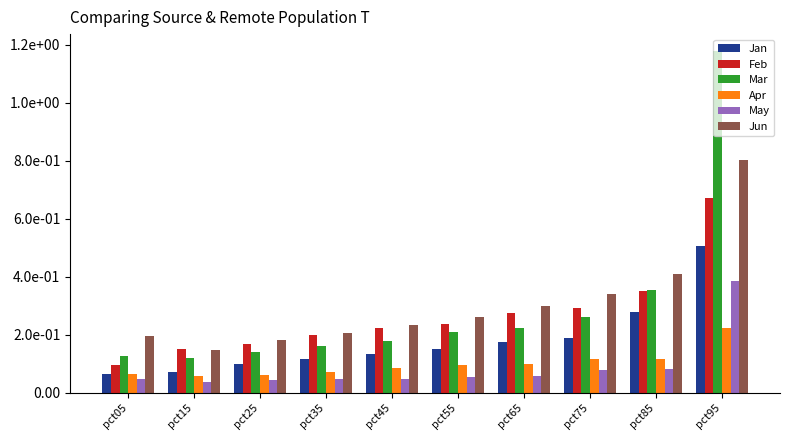

What is the spread (max minus min) of values at pct65?

0.2